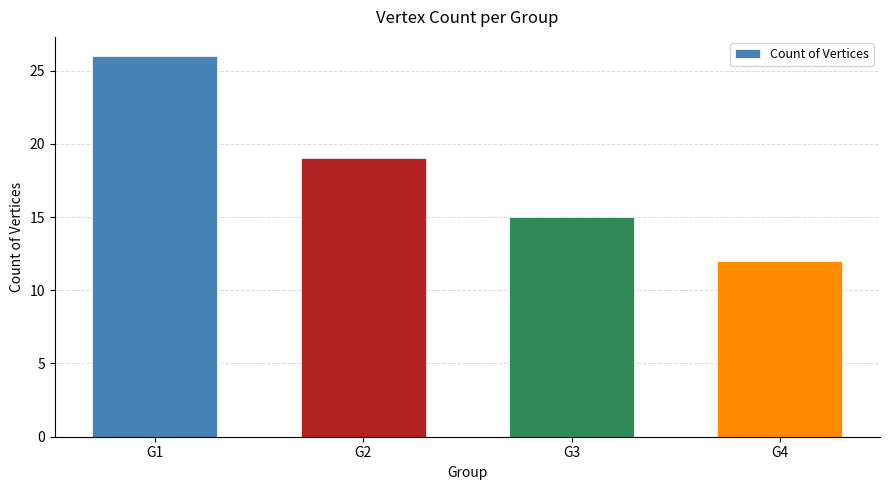

True or false: the data shows 39 at G1.

False